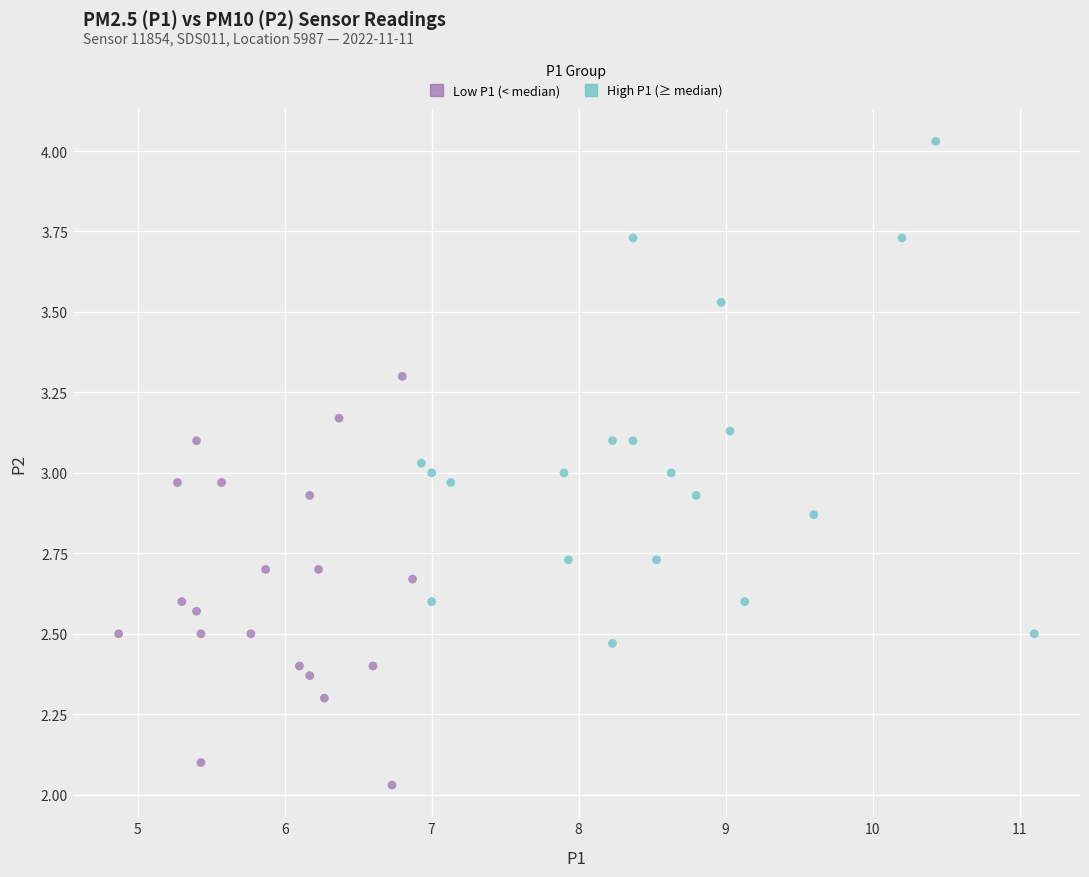

Which series reaches the maximum Y coordinate?

High P1 (≥ median)